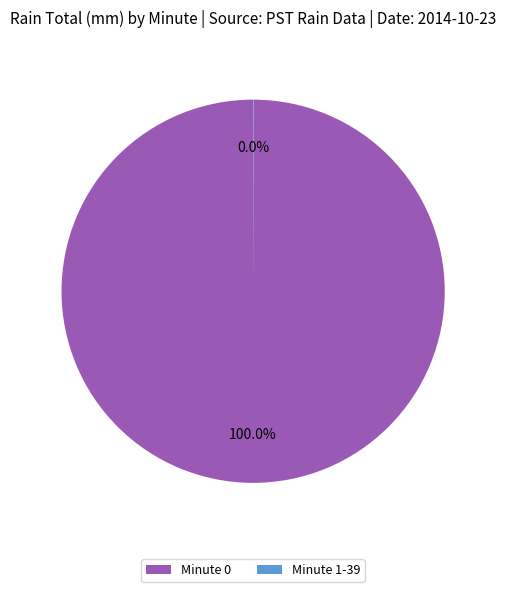

Is there any slice that represents more than half of the pie?

Yes